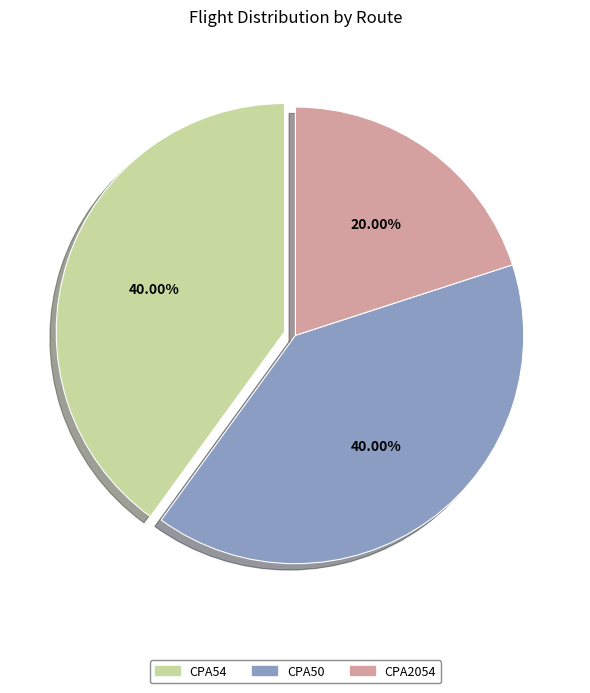

Do CPA50 and CPA54 together represent more than half of the pie?

Yes